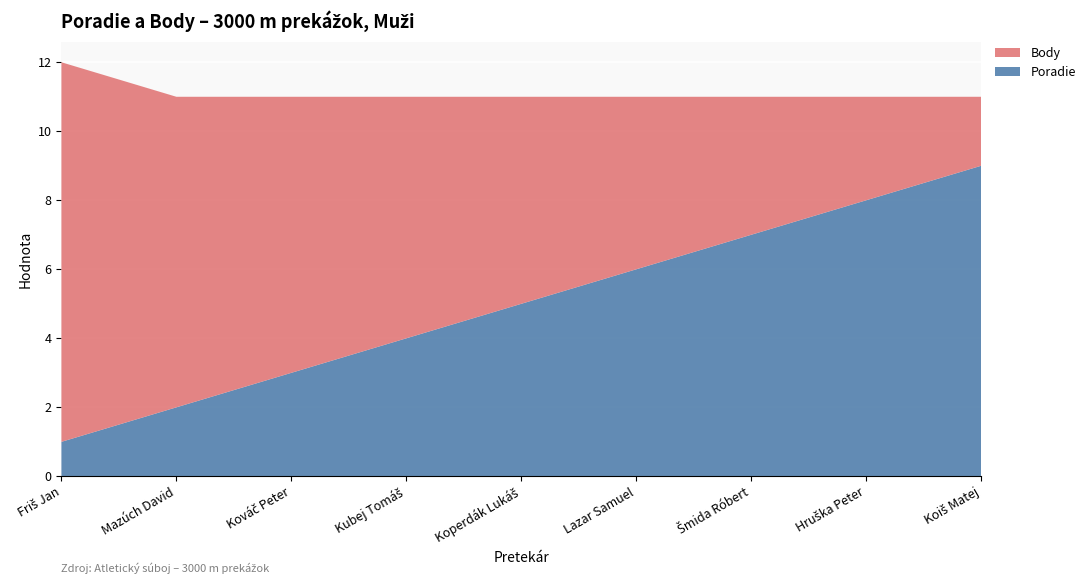

Reading right to left, extract all data points from this chart.

Poradie: 9	8	7	6	5	4	3	2	1
Body: 2	3	4	5	6	7	8	9	11